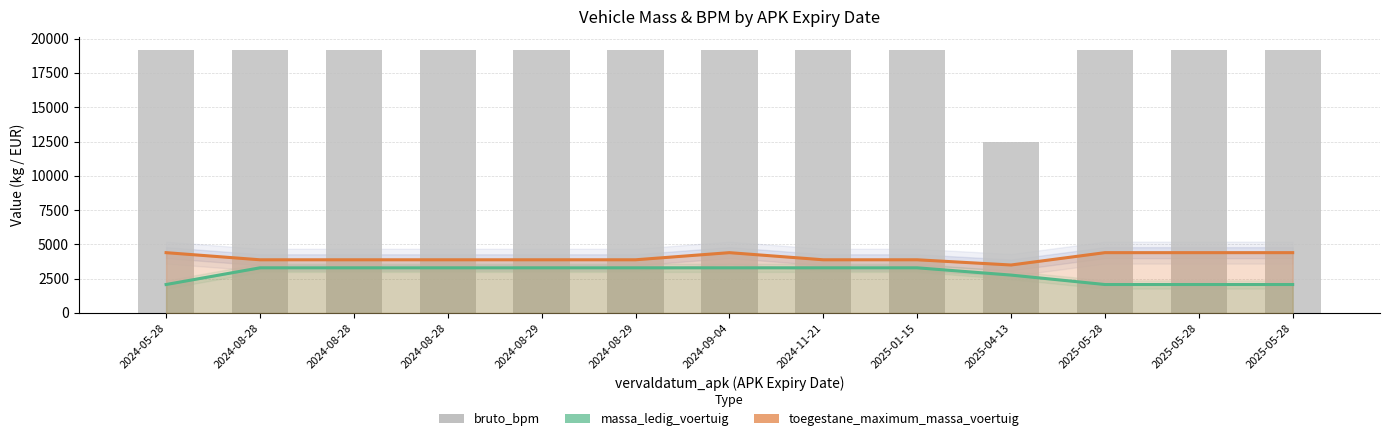

Is it true that bruto_bpm equals 19164 at 2024-08-28?

True